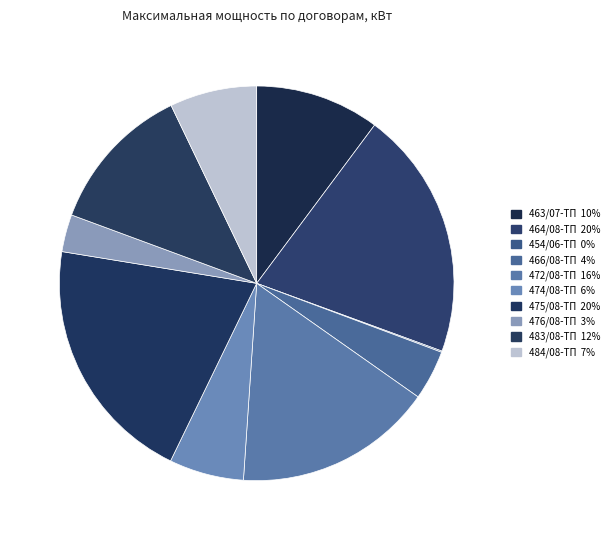

What percentage is the 476/08-ТП slice, to the nearest percent?

3%